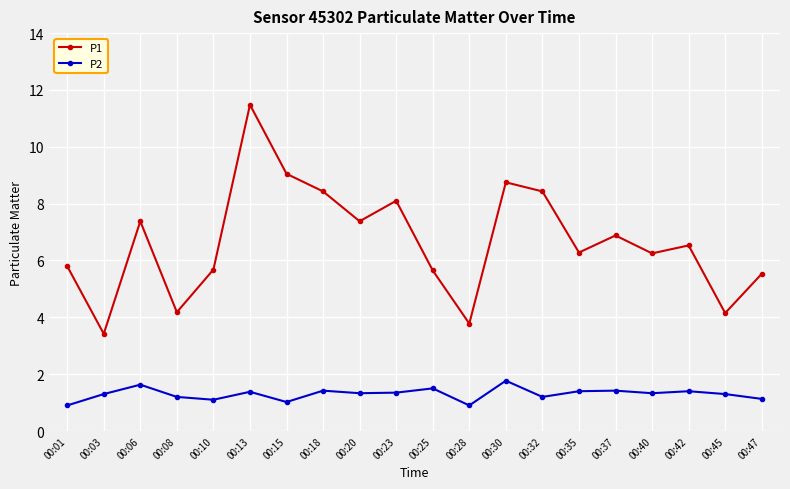

What is the sum of the P1 values at 00:30 and 00:20?

16.1